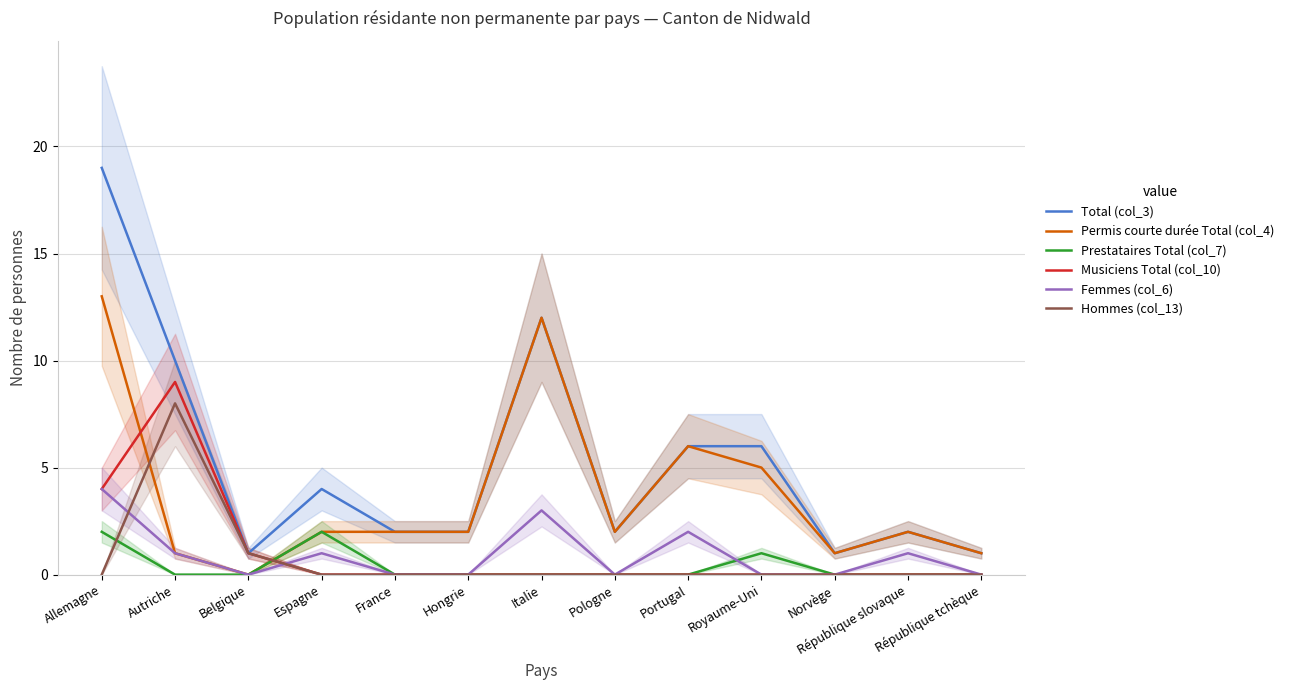

True or false: Femmes (col_6) has a value of 0 at France.

True